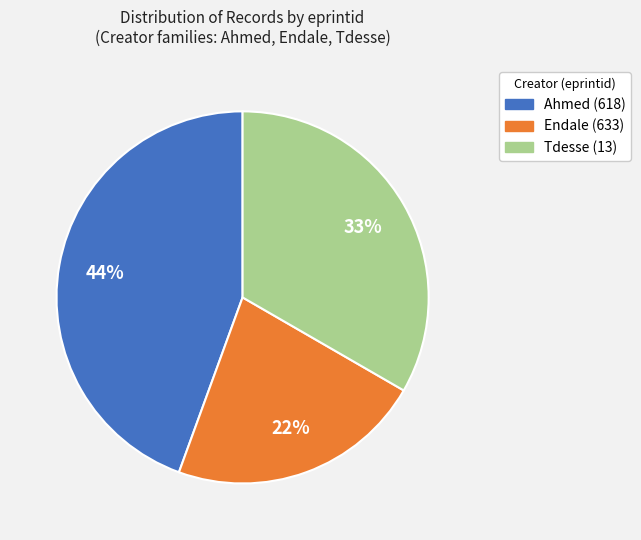

To the nearest percent, what is the difference between the largest and smallest slice percentages?

22%